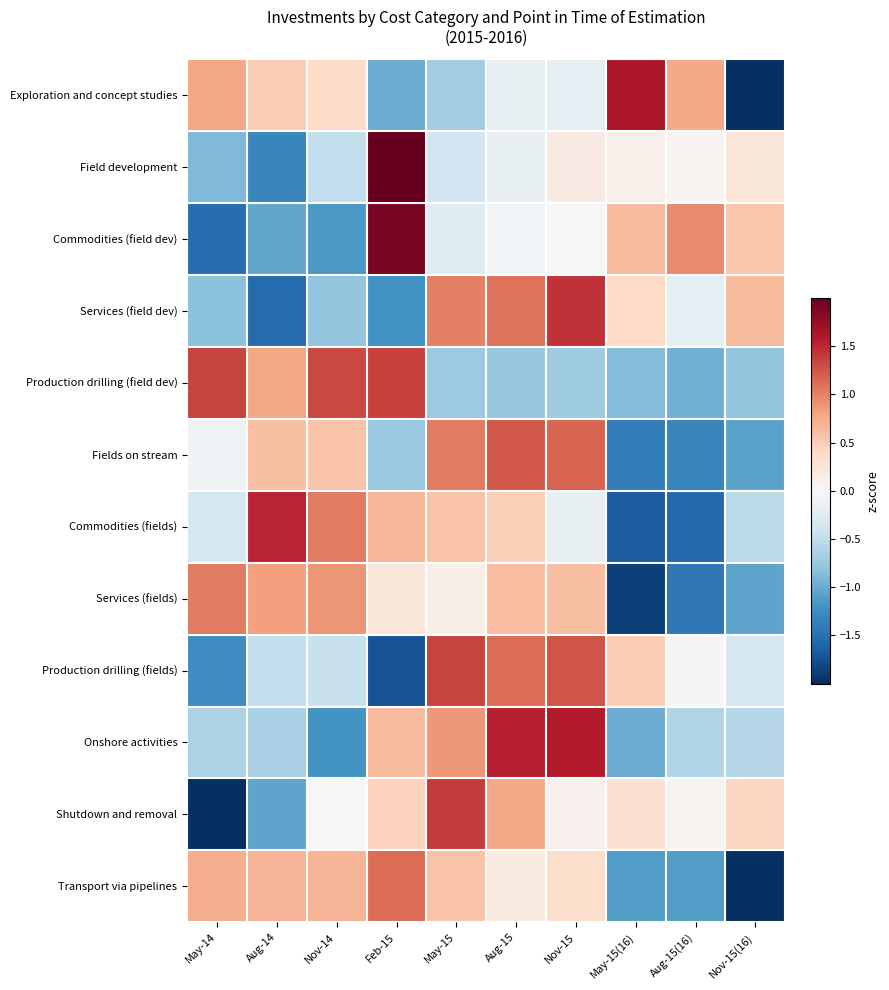

At which category is the sum across all series the highest?

Aug-15